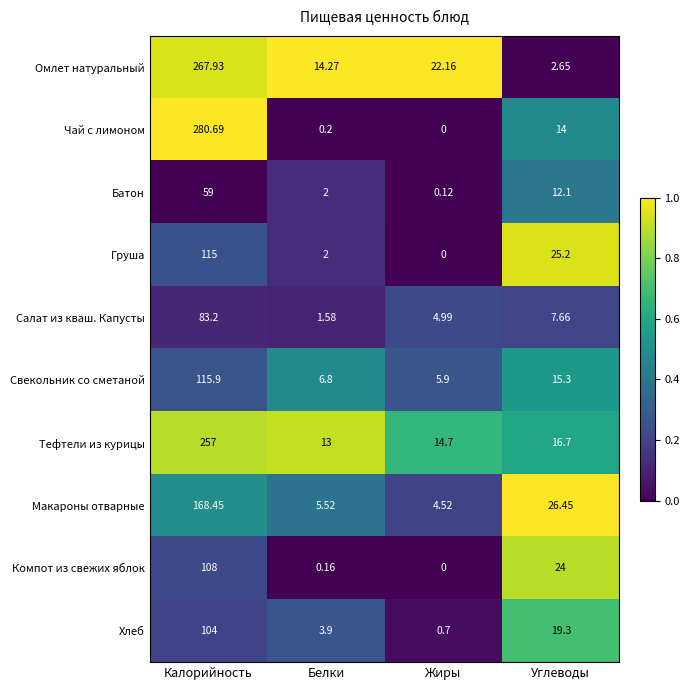

At which category is the sum across all series the highest?

Калорийность